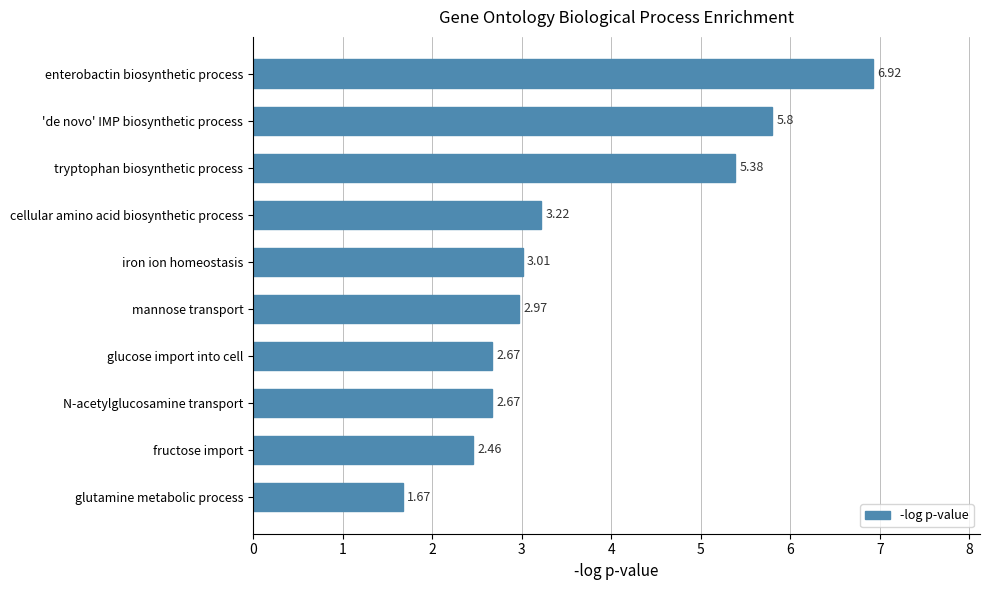

Approximately how many times larger is the value at cellular amino acid biosynthetic process compared to glucose import into cell?

1.2